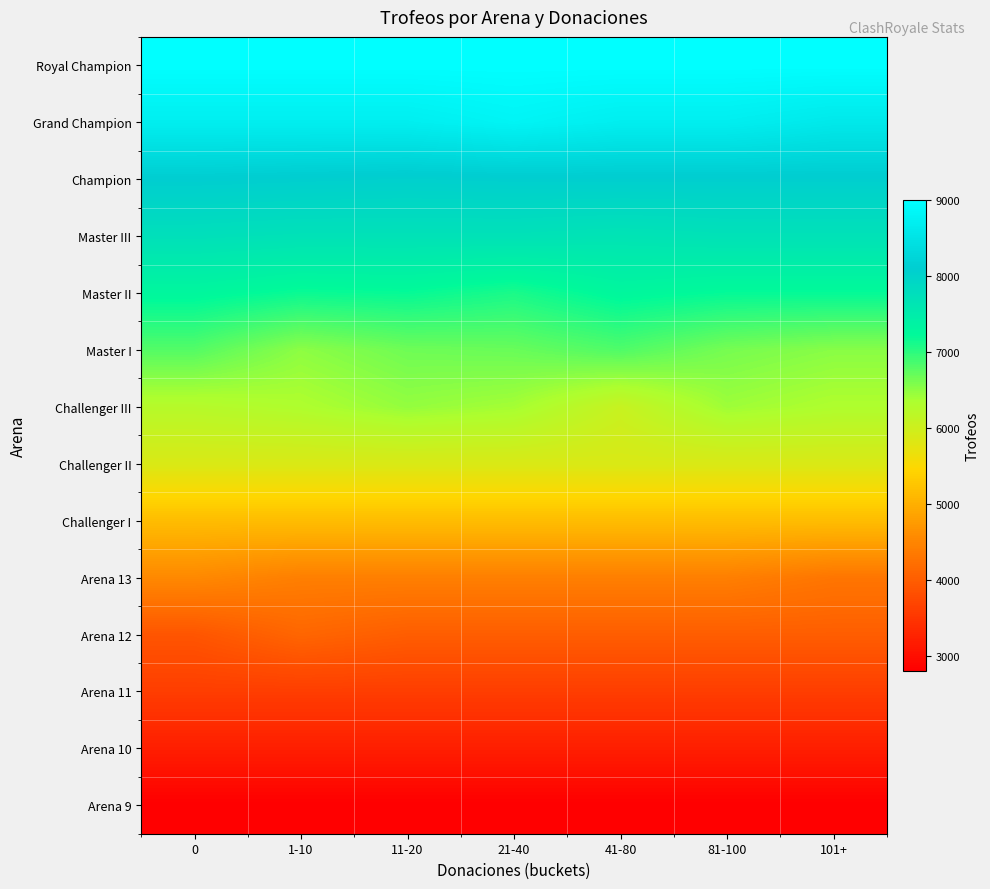

Reading right to left, list all the values displayed in this chart.

Royal Champion: 101+=9000.0	81-100=9000.0	41-80=9000.0	21-40=9000.0	11-20=9000.0	1-10=9000.0	0=9000.0
Grand Champion: 101+=8592.0	81-100=8698.5	41-80=8698.5	21-40=8805.0	11-20=8698.5	1-10=8698.5	0=8698.5
Champion: 101+=8074.8	81-100=8074.8	41-80=8074.8	21-40=8074.8	11-20=8052.0	1-10=8074.8	0=8097.7
Master III: 101+=7699.5	81-100=7699.5	41-80=7657.5	21-40=7699.5	11-20=7699.5	1-10=7699.5	0=7741.5
Master II: 101+=7202.9	81-100=7202.9	41-80=7278.0	21-40=7088.0	11-20=7196.0	1-10=7171.0	0=7281.3
Master I: 101+=6526.0	81-100=6619.0	41-80=6818.0	21-40=6689.0	11-20=6658.7	1-10=6505.0	0=6795.0
Challenger III: 101+=6315.0	81-100=6419.0	41-80=6065.0	21-40=6381.5	11-20=6468.0	1-10=6315.0	0=6241.3
Challenger II: 101+=5862.0	81-100=5862.0	41-80=5862.0	21-40=5862.0	11-20=5862.0	1-10=5862.0	0=5862.0
Challenger I: 101+=5156.3	81-100=5156.3	41-80=5156.3	21-40=5156.3	11-20=5156.3	1-10=5156.3	0=5156.3
Arena 13: 101+=4303.0	81-100=4420.5	41-80=4420.5	21-40=4420.5	11-20=4420.5	1-10=4420.5	0=4538.0
Arena 12: 101+=4000.0	81-100=4000.0	41-80=4000.0	21-40=4000.0	11-20=4000.0	1-10=4100.0	0=3900.0
Arena 11: 101+=3600.0	81-100=3600.0	41-80=3600.0	21-40=3600.0	11-20=3600.0	1-10=3600.0	0=3600.0
Arena 10: 101+=3200.0	81-100=3200.0	41-80=3200.0	21-40=3200.0	11-20=3200.0	1-10=3200.0	0=3200.0
Arena 9: 101+=2800.0	81-100=2800.0	41-80=2800.0	21-40=2800.0	11-20=2800.0	1-10=2800.0	0=2800.0